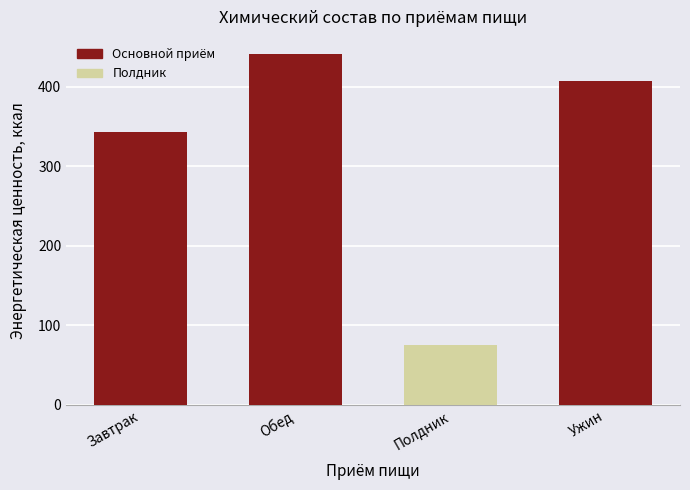

The value at Завтрак is 343.5. True or false?

True